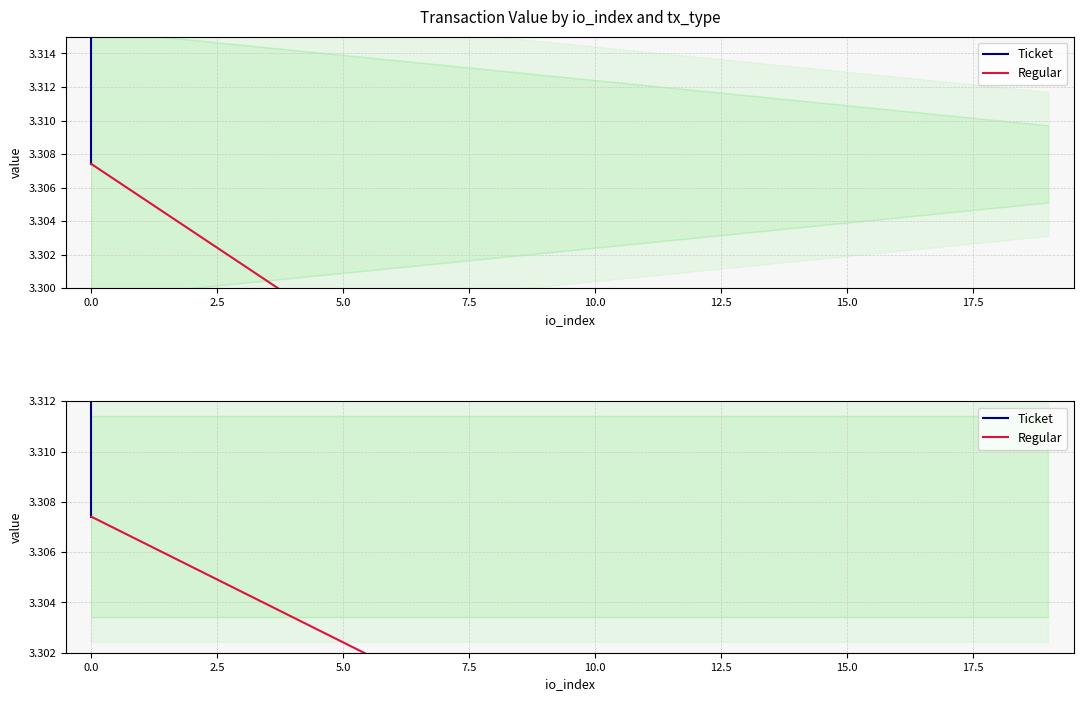

Which has a higher value, 13 or 2.5?

13